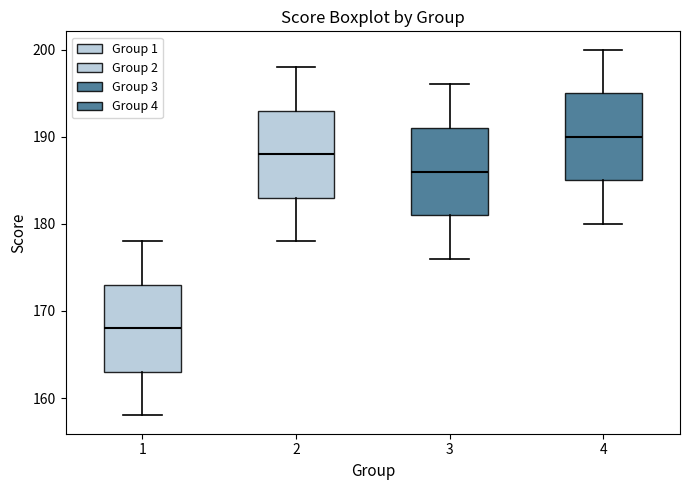

Reading left to right, read every box against the y-axis: the position of its median line, the range the box covers, and the ends of its whiskers. The values are not printed on the chart, so give them approximately, as read against the axis.

1: median 168, box 163 to 173, whiskers 158 to 178
2: median 188, box 183 to 193, whiskers 178 to 198
3: median 186, box 181 to 191, whiskers 176 to 196
4: median 190, box 185 to 195, whiskers 180 to 200